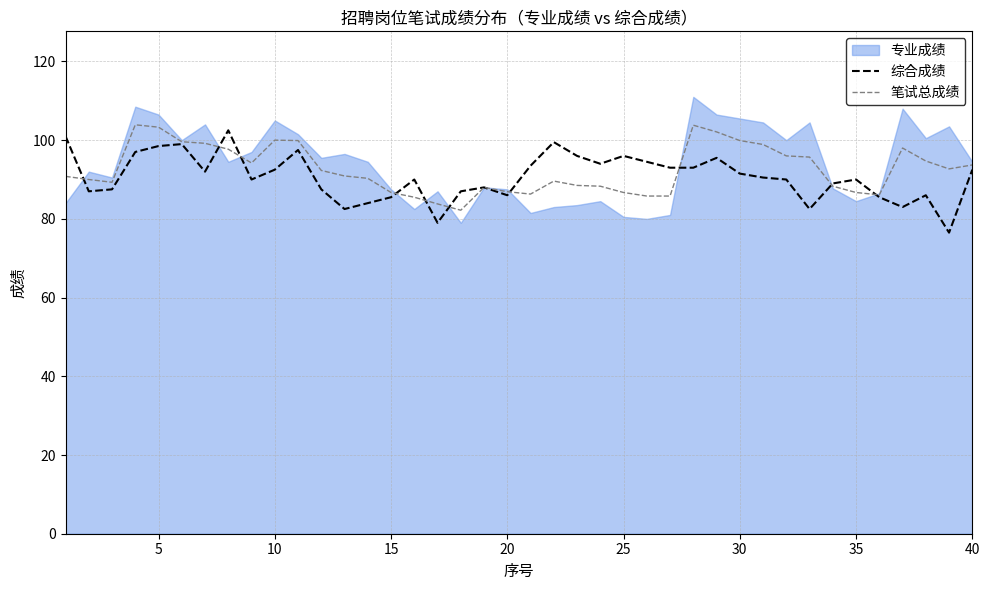

The value of 笔试总成绩 at 30 is 99.9. True or false?

True